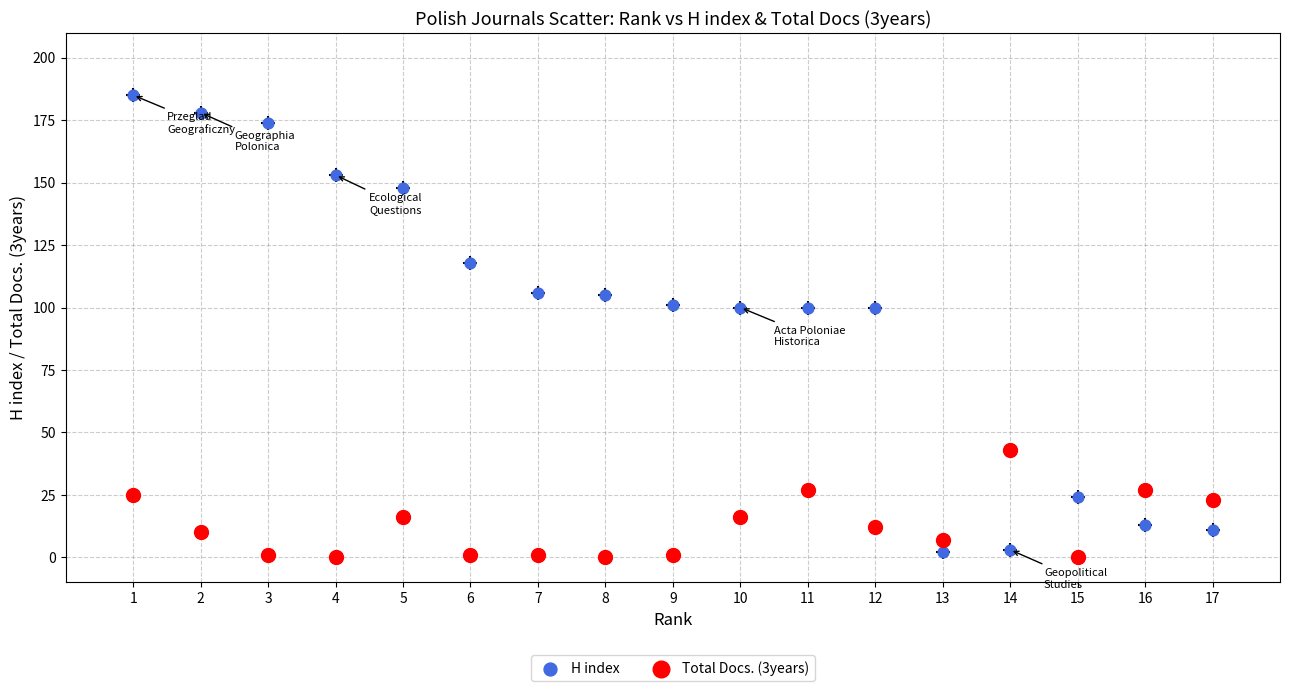

Across all data points, what is the range of Y values (max minus min)?

185